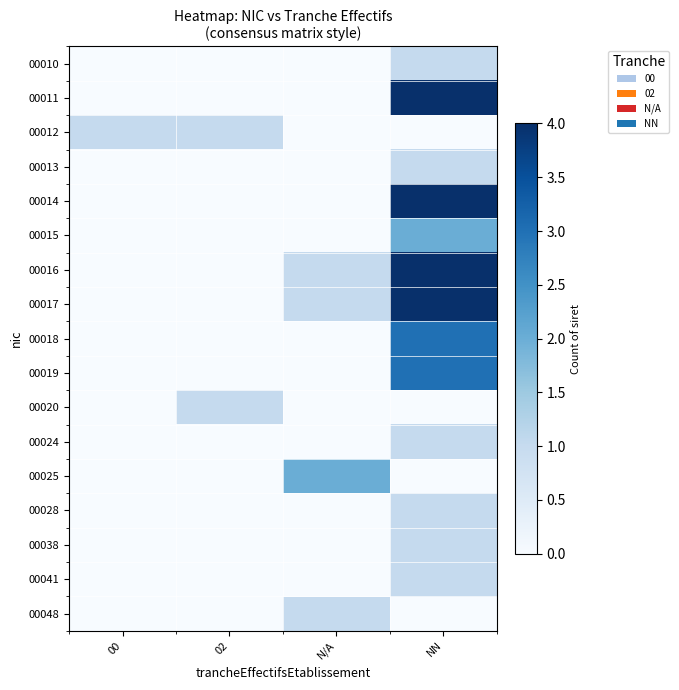

At how many categories does at least one series exceed 3?

1